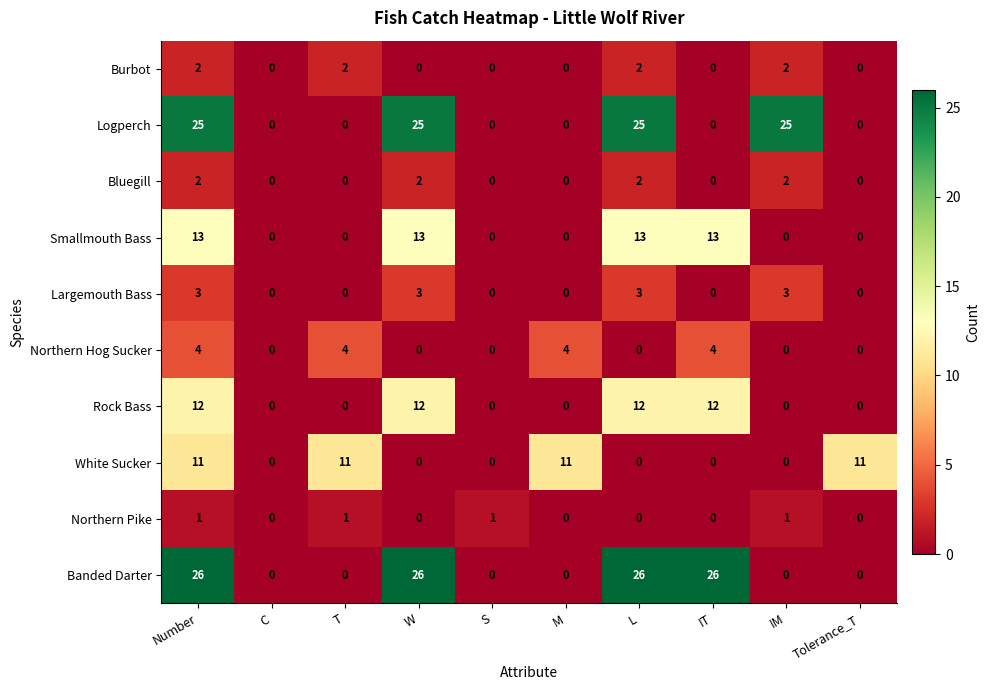

How many data points does each series have?

10